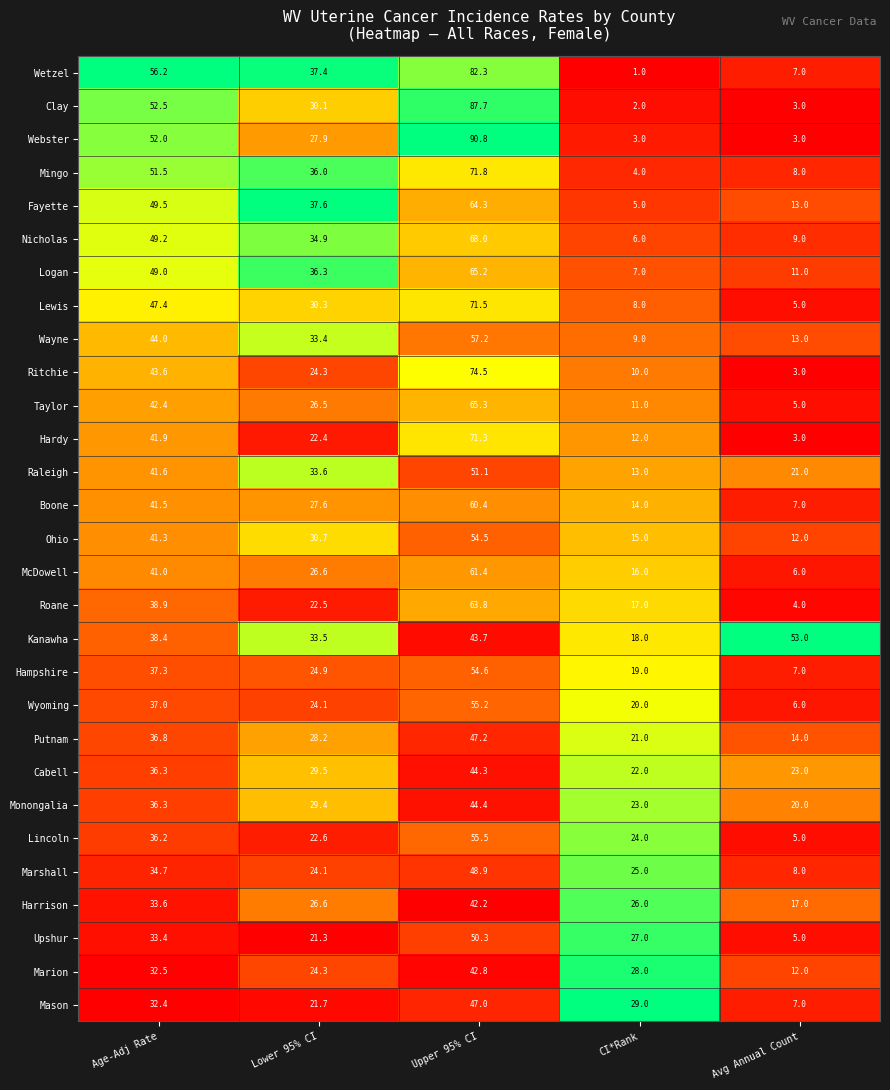

At which category is the sum across all series the highest?

Upper 95% CI